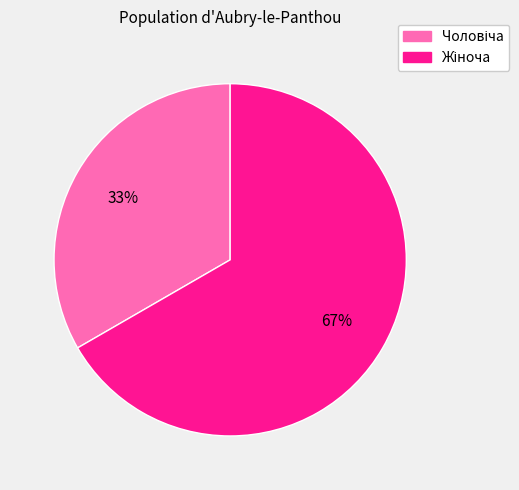

To the nearest percent, what is the average slice percentage?

50%